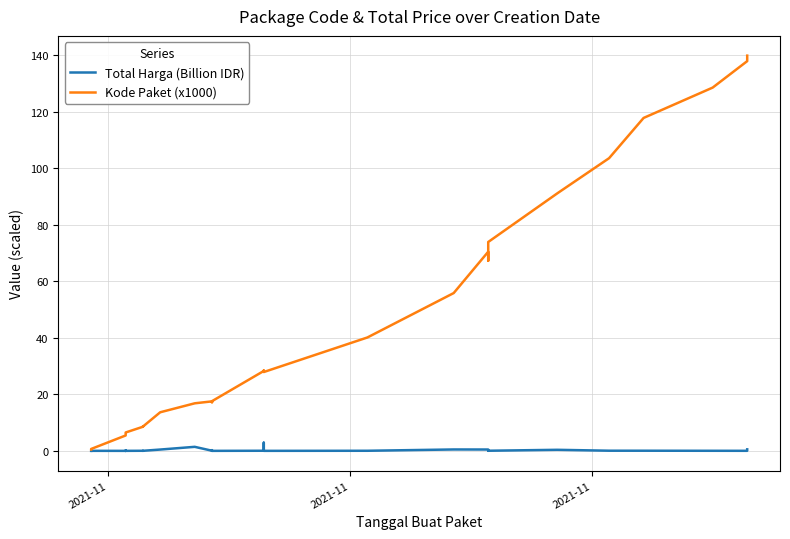

In Kode Paket (x1000), how many points are lower than both neighbors (excluding endpoints)?

5